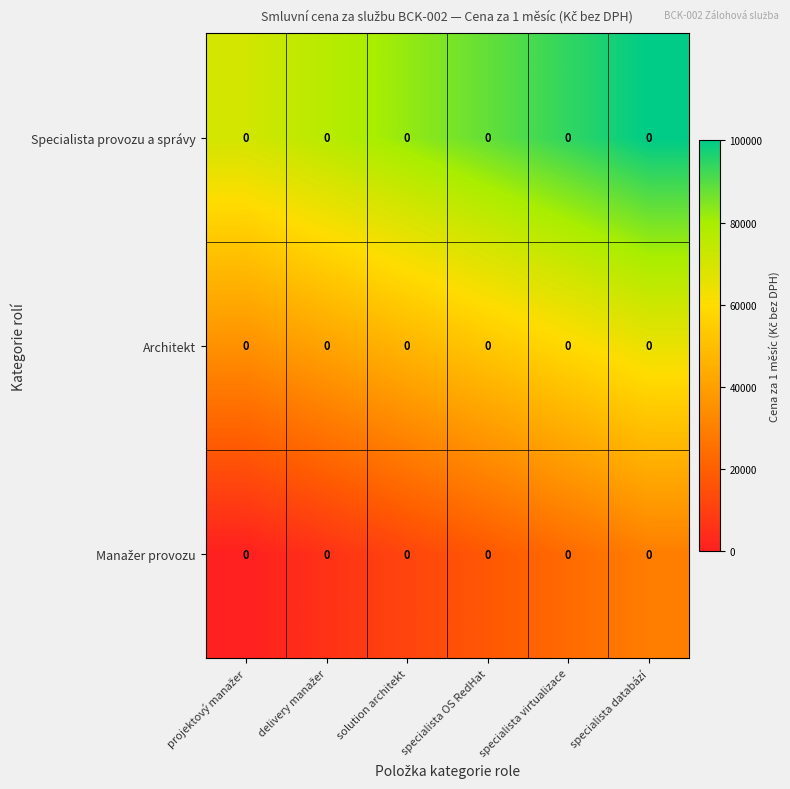

What is the total value across all series at solution architekt?

141176.5